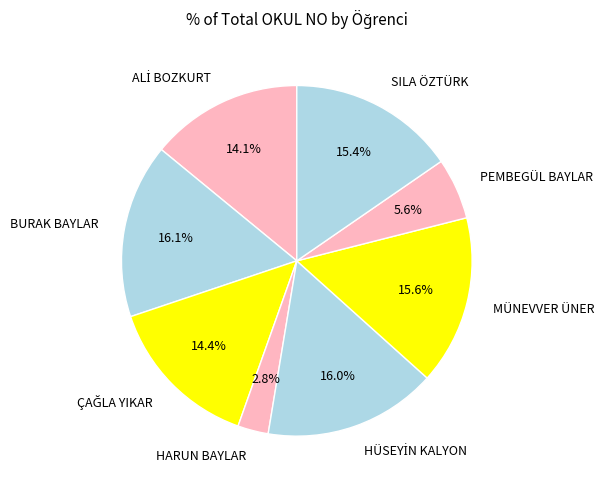

Count the number of slices in the pie.

8